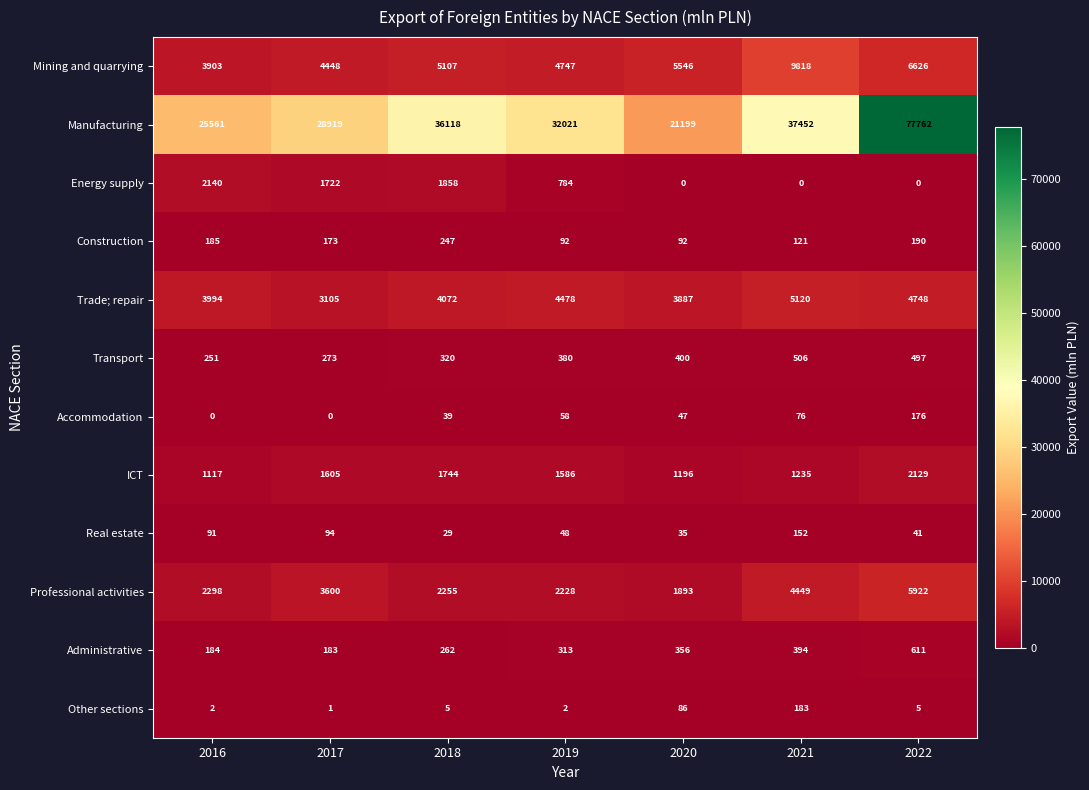

Between 2018 and 2020, which series saw the biggest shift?

Manufacturing